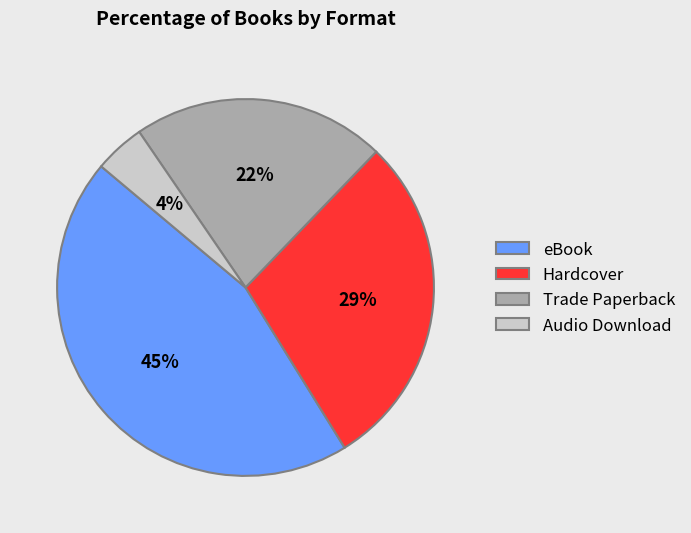

To the nearest percent, what is the average slice percentage?

25%